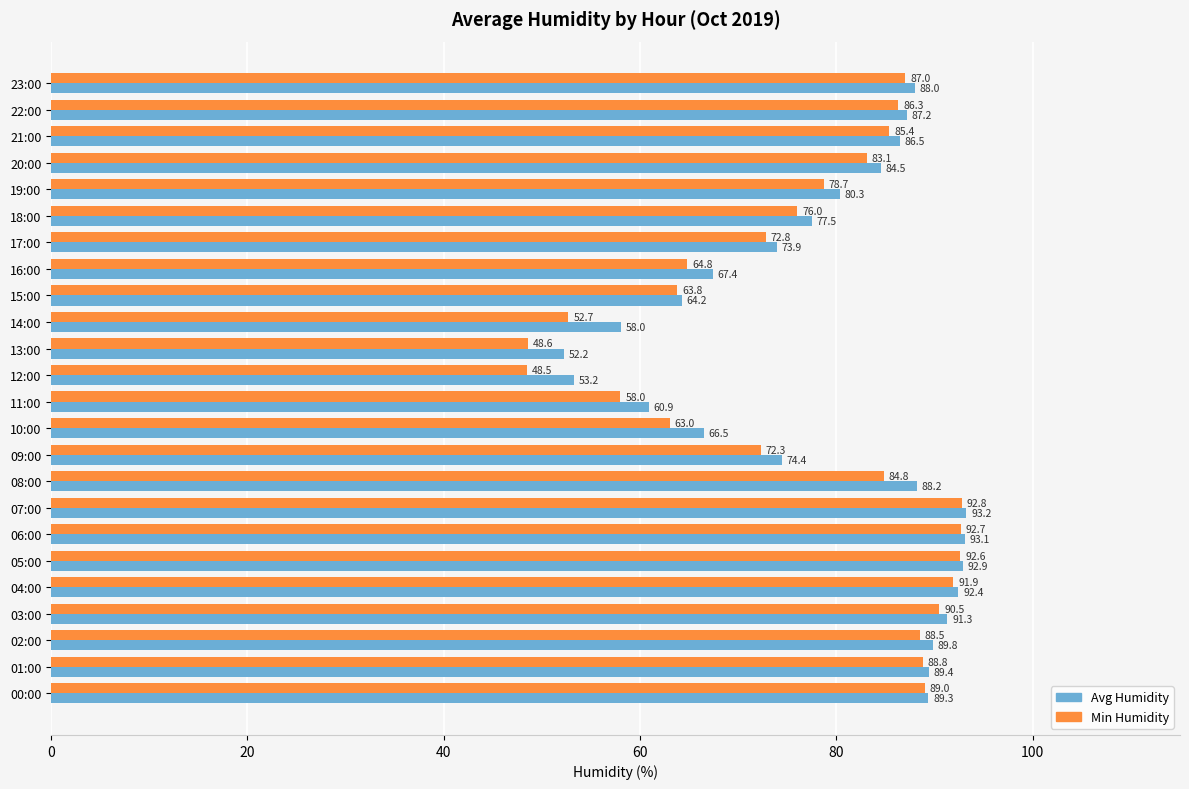

List the series in order of their peak value, highest first.

Avg Humidity, Min Humidity